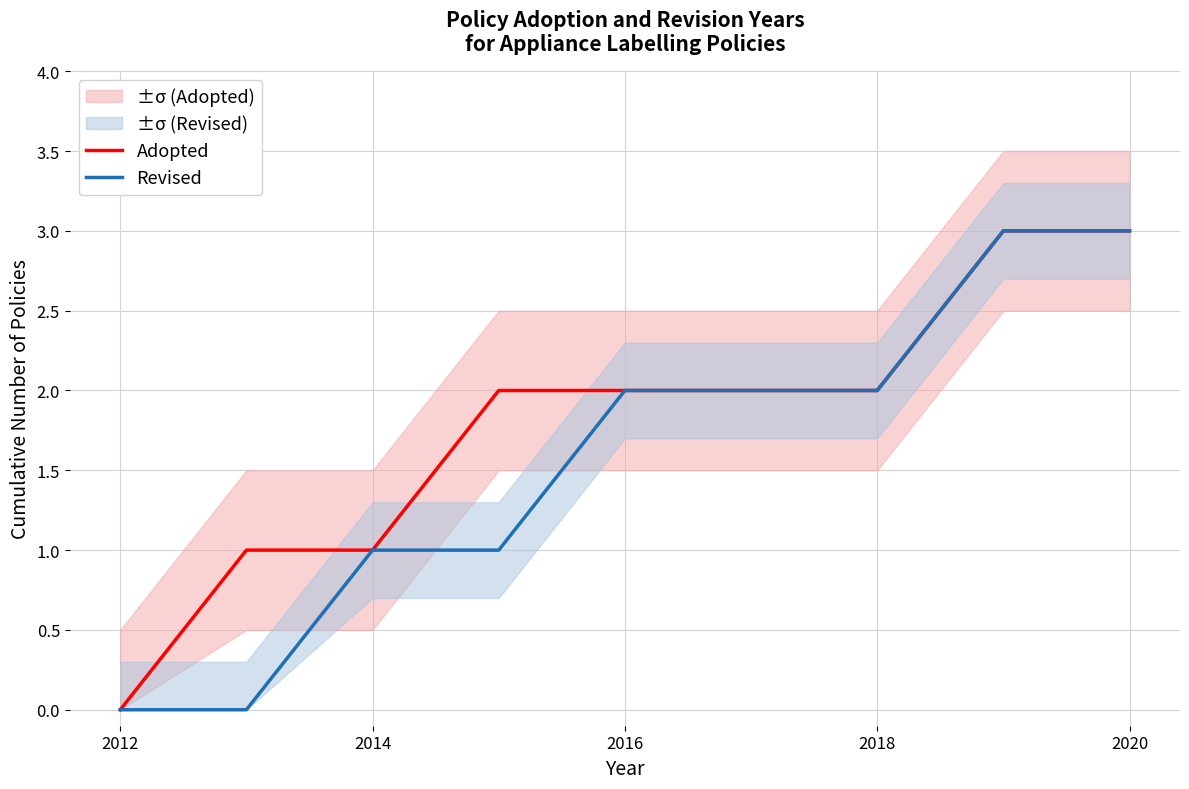

True or false: Revised and Adopted cross at least once.

False